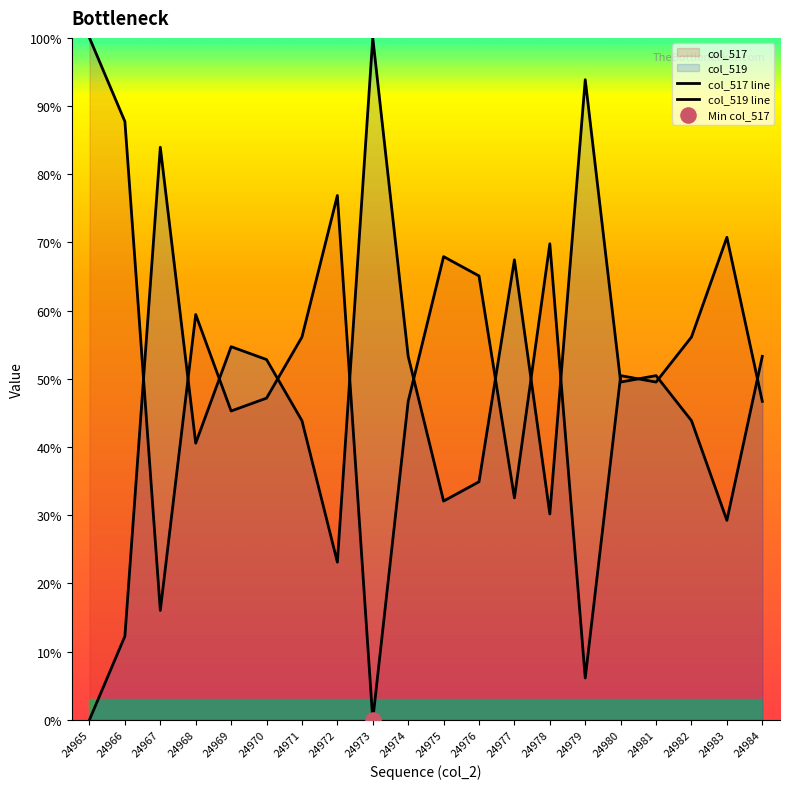

Which series has the largest total across all categories?

col_517 line